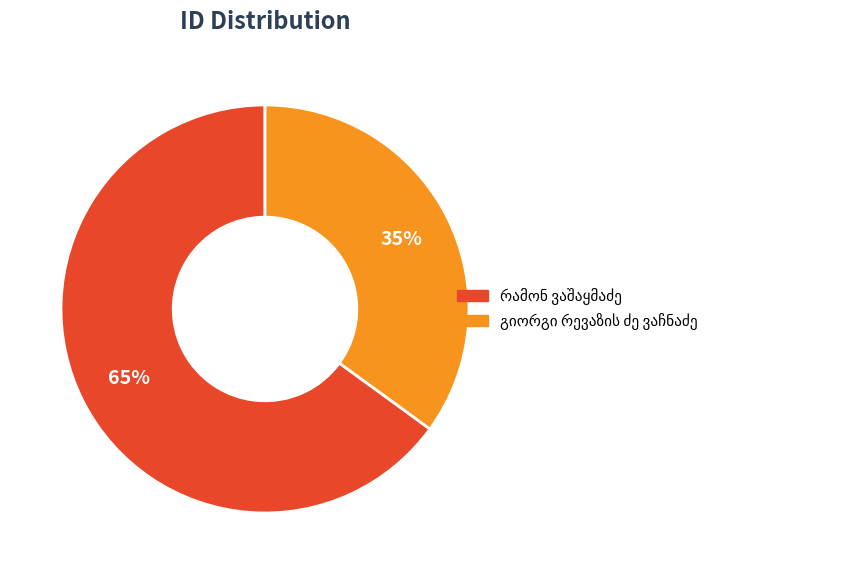

Is there any slice that represents more than half of the pie?

Yes